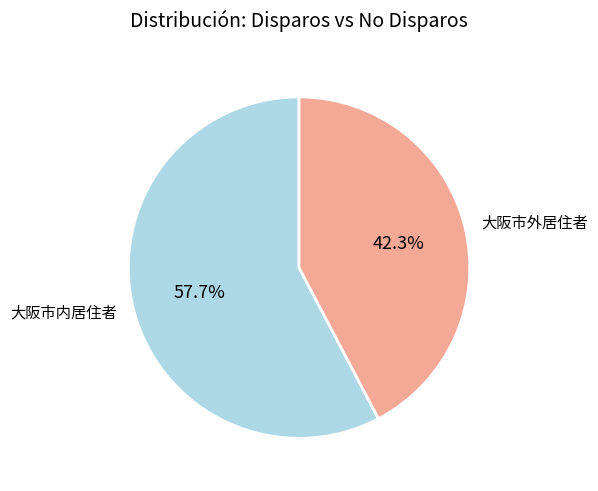

Which category has the smallest portion of the pie?

大阪市外居住者